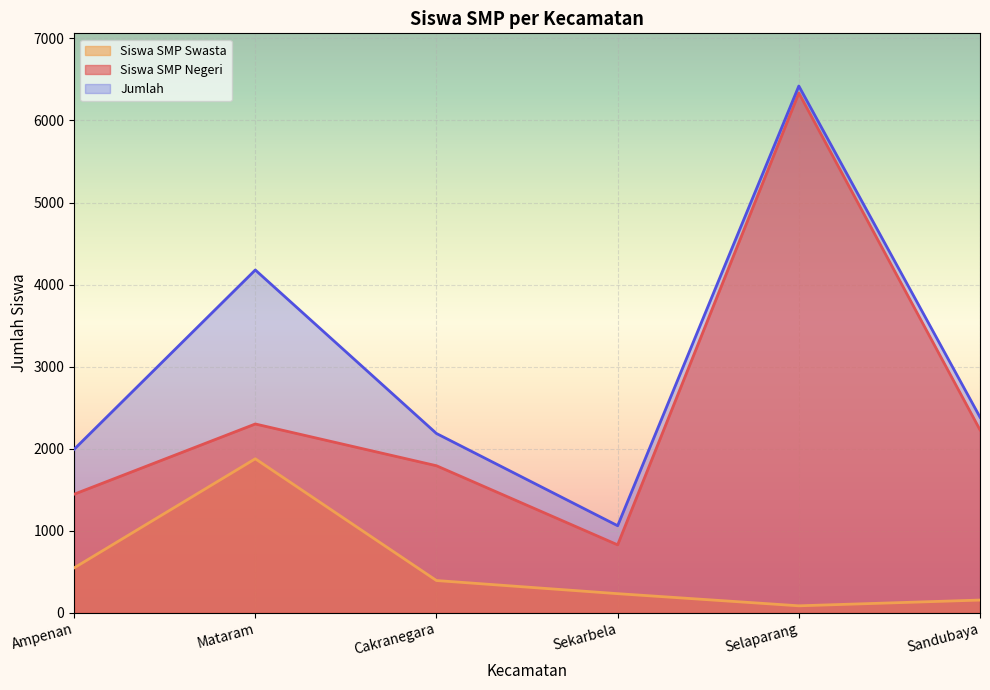

Reading left to right, extract all data points from this chart.

Siswa SMP Negeri: Ampenan=1445	Mataram=2301	Cakranegara=1792	Sekarbela=828	Selaparang=6335	Sandubaya=2229
Siswa SMP Swasta: Ampenan=547	Mataram=1877	Cakranegara=393	Sekarbela=233	Selaparang=85	Sandubaya=155
Jumlah: Ampenan=1992	Mataram=4178	Cakranegara=2185	Sekarbela=1061	Selaparang=6420	Sandubaya=2384